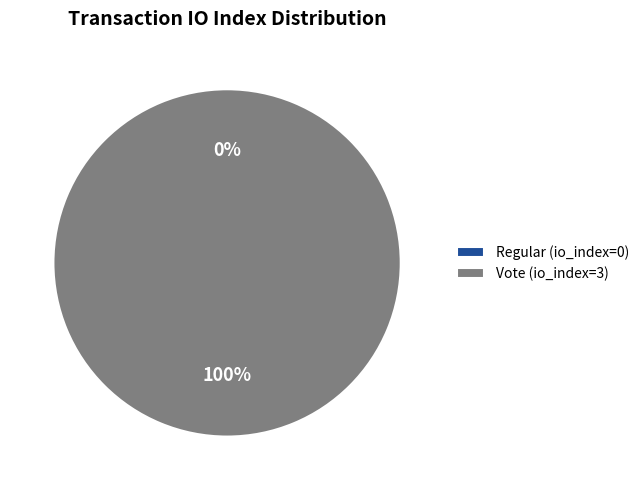

Count the number of slices in the pie.

2